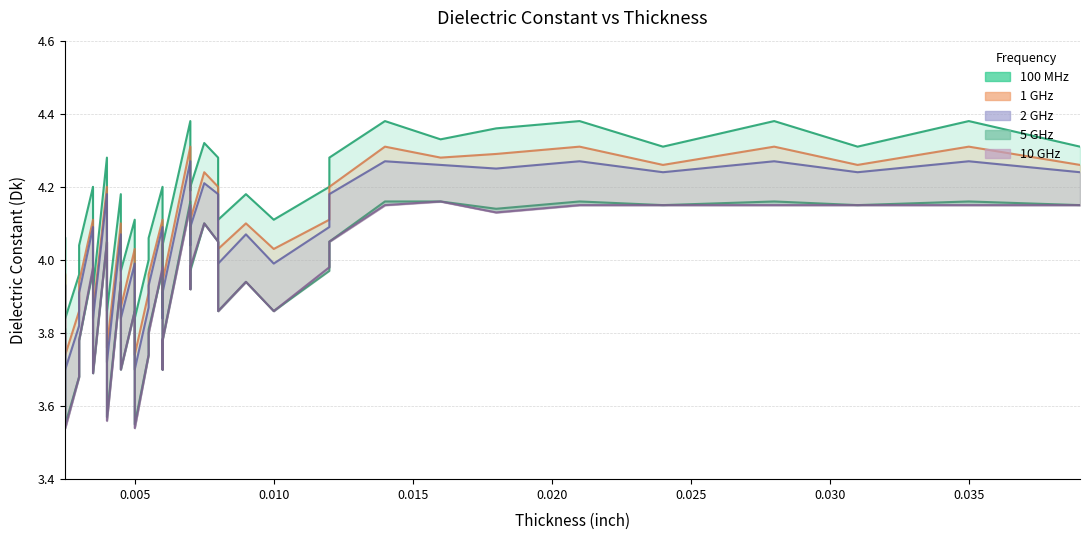

True or false: 2 GHz and 5 GHz cross at least once.

False